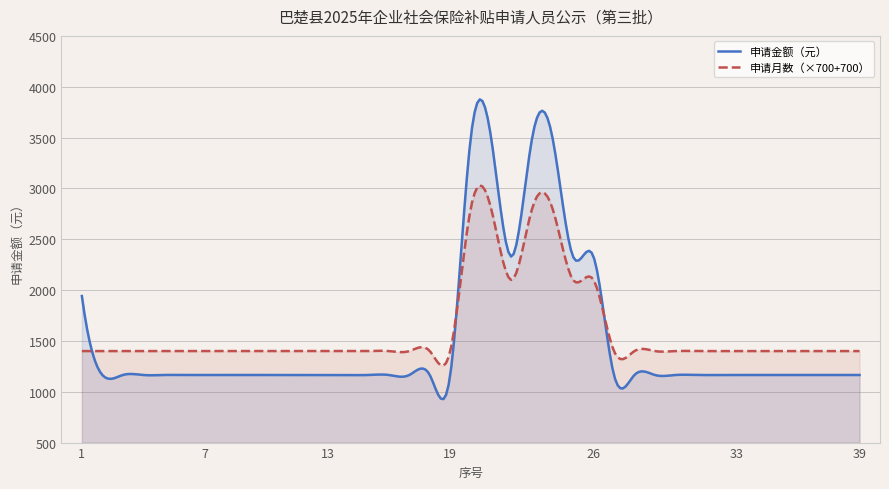

What is the minimum value for 申请金额（元）?

927.6